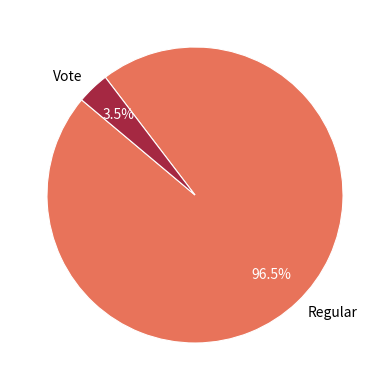

Is the sum of Regular and Vote greater than half?

Yes